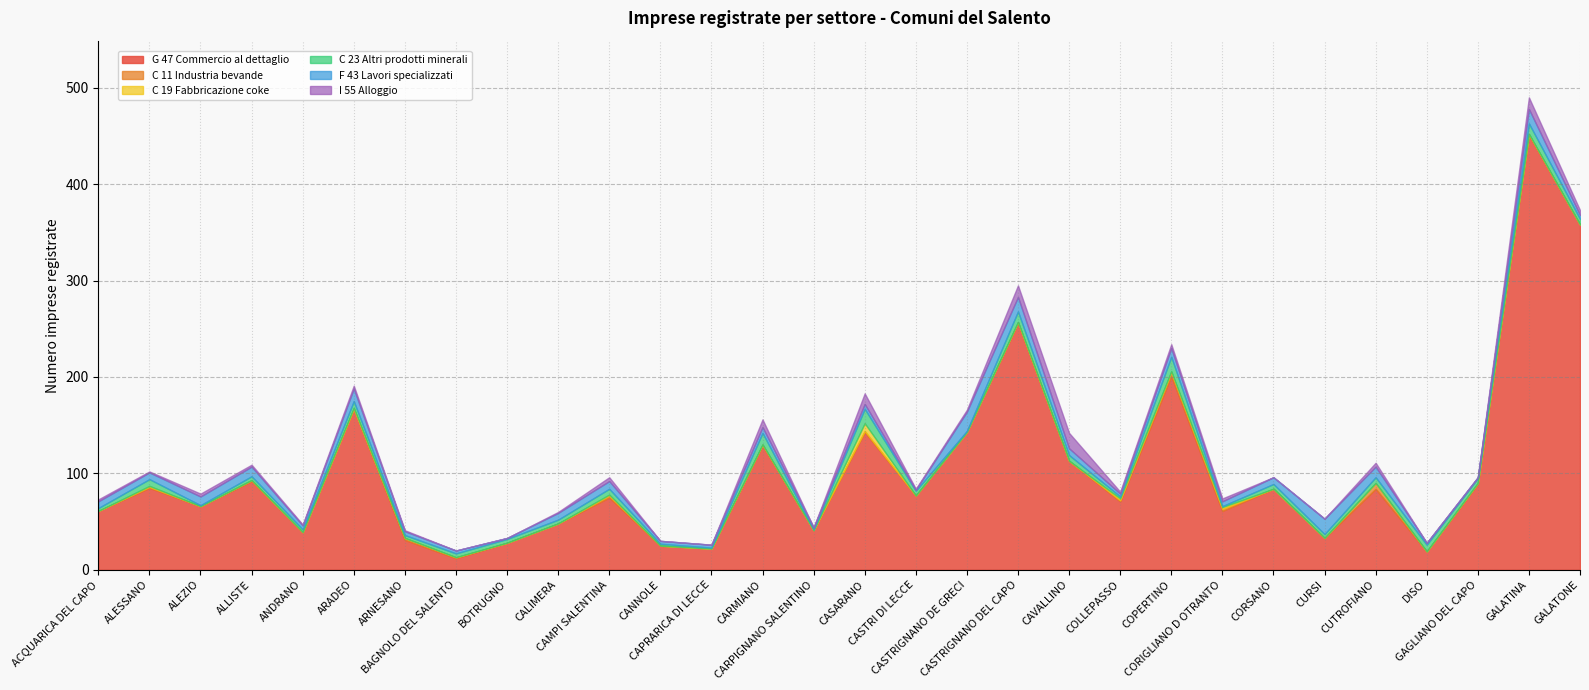

At how many categories does at least one series exceed 367?

1